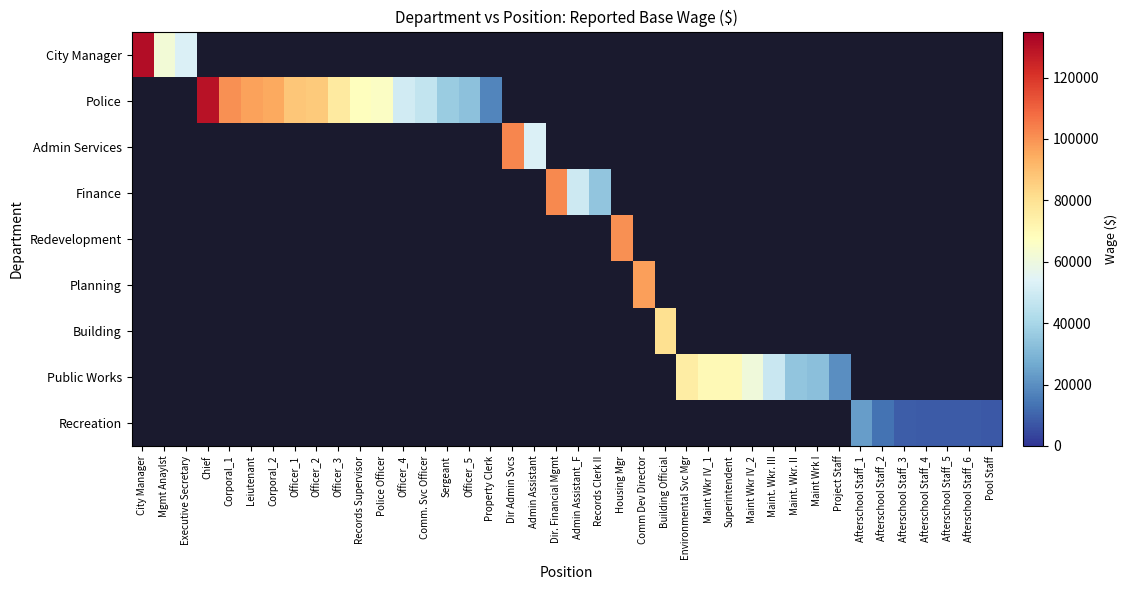

What is the greatest value displayed?

130849.0